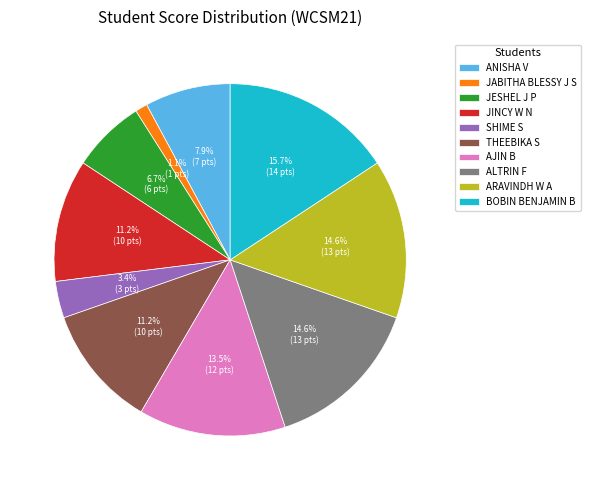

Does any single category account for the majority?

No